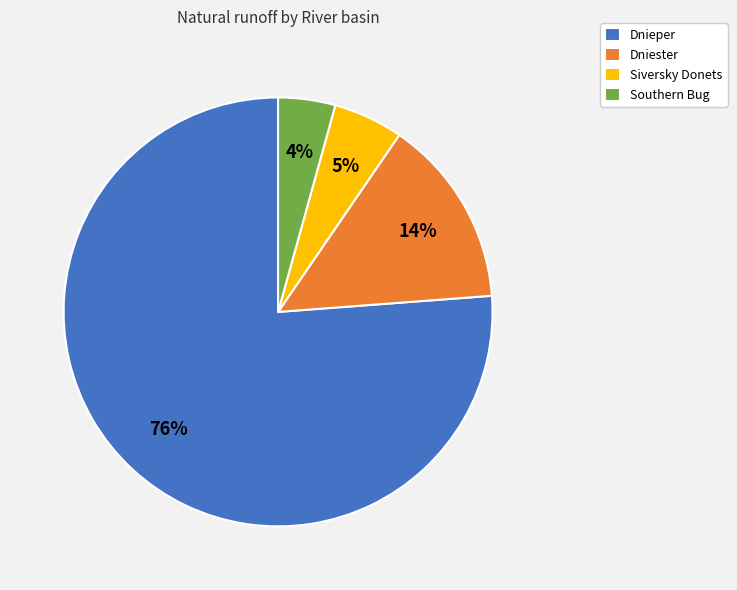

To the nearest percent, what is the average slice percentage?

25%